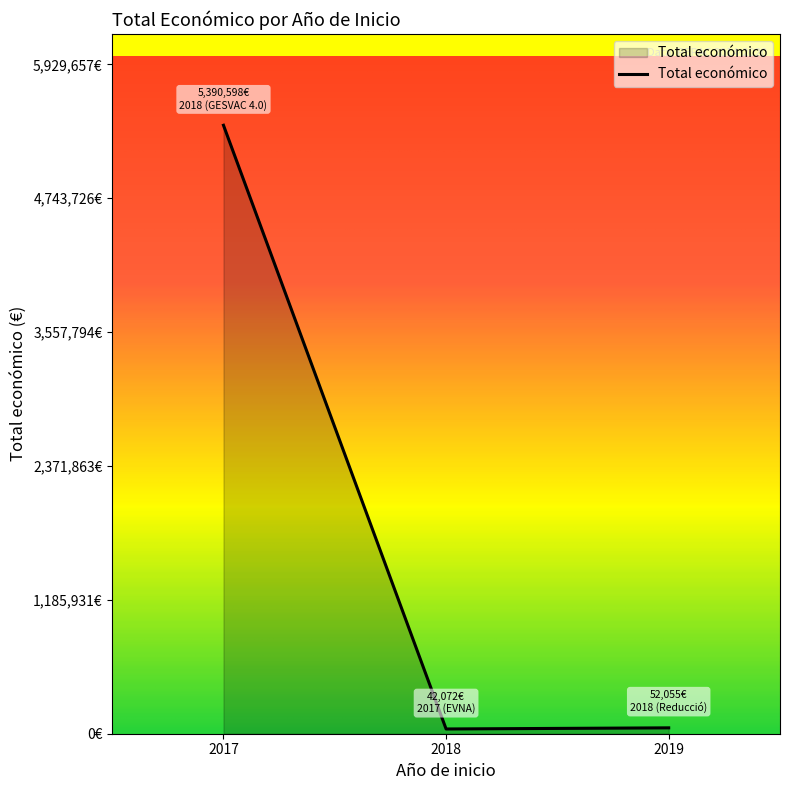

Does the chart have visible grid lines?

No